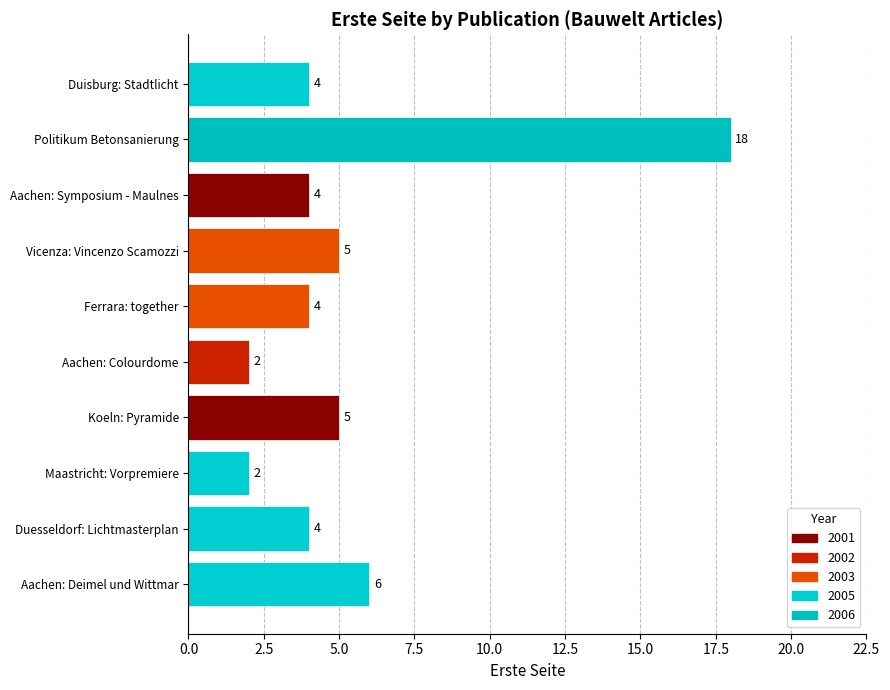

What is the change in value from Aachen: Colourdome to Politikum Betonsanierung?

+16